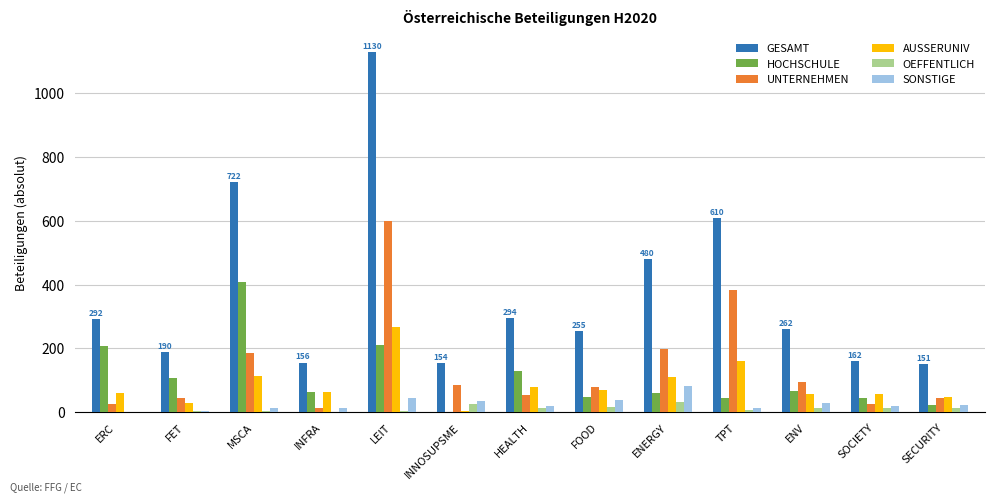

Which series changed the most between LEIT and SOCIETY?

GESAMT